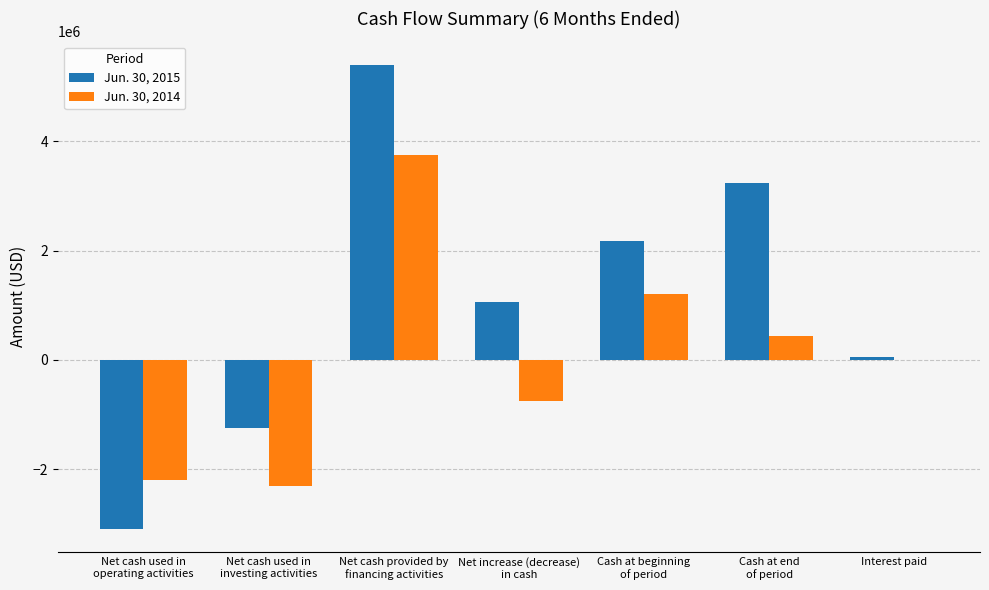

What is the approximate value of Jun. 30, 2014 at Net cash provided by
financing activities, to the nearest 50?

3751000